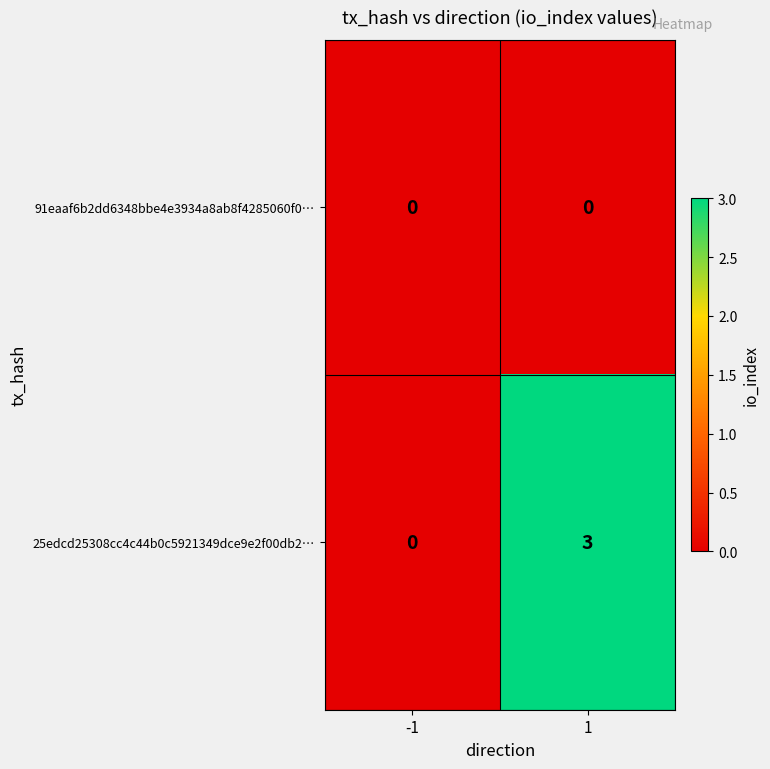

Reading left to right, list all the values displayed in this chart.

91eaaf6b2dd6348bbe4e3934a8ab8f4285060f0…: 0	0
25edcd25308cc4c44b0c5921349dce9e2f00db2…: 0	3